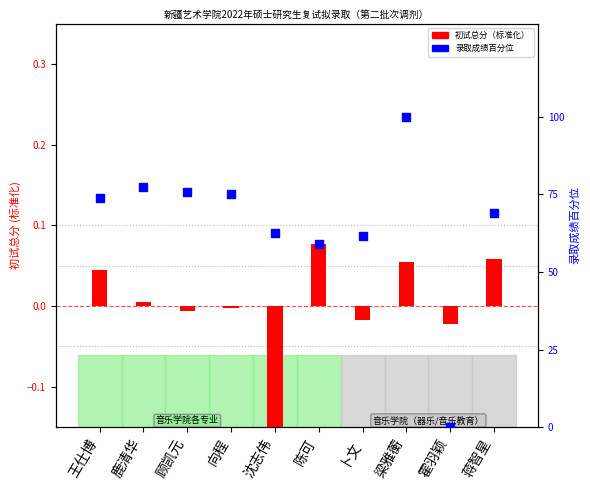

At which category is the sum across all series the highest?

梁雅蘅